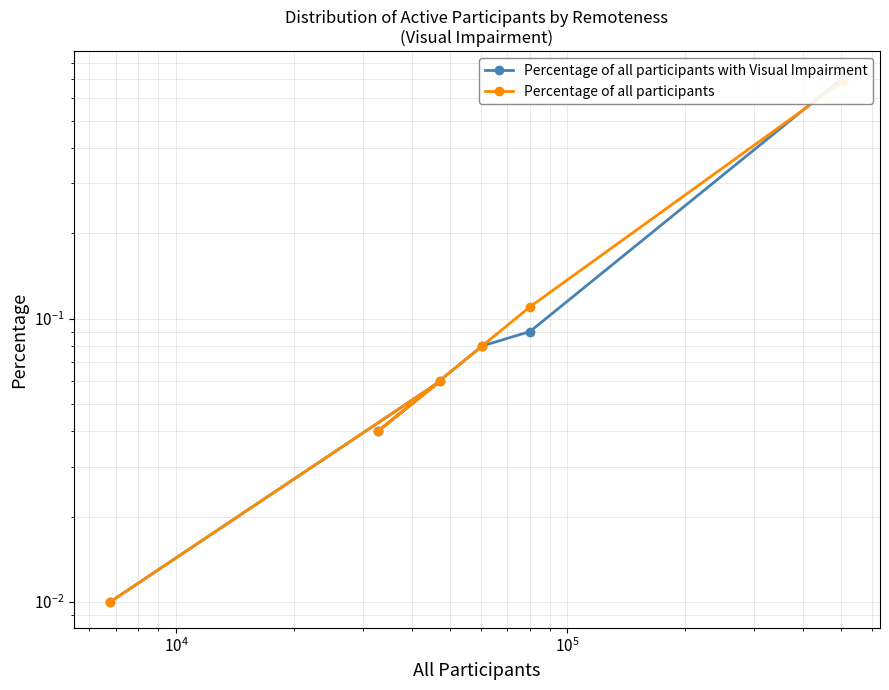

What is the difference between the second highest and minimum values in the Percentage of all participants series?

0.1